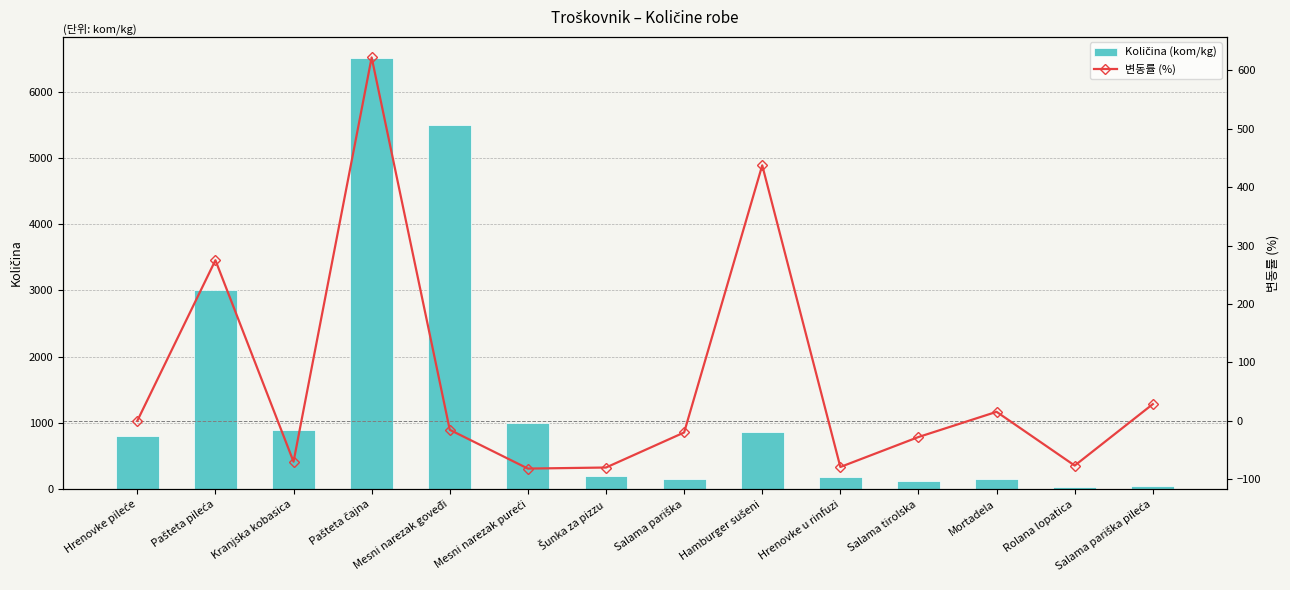

How many data points in 변동률 (%) are less than -15?

8